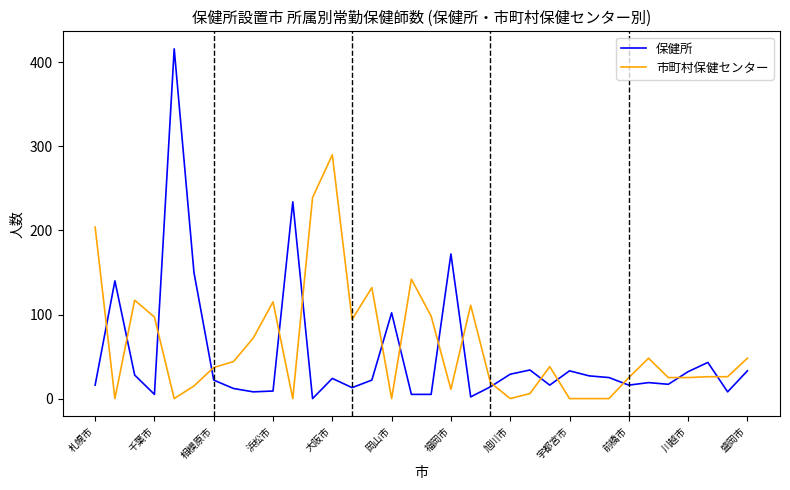

What is the difference between the maximum and minimum values in the 保健所 series?

416